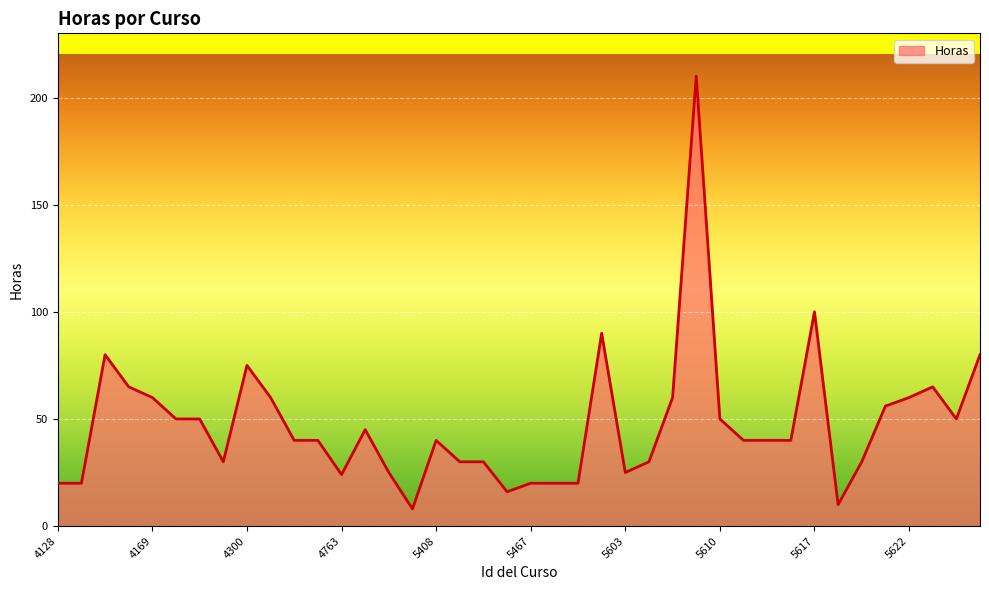

What is the difference between the maximum and minimum values?

202